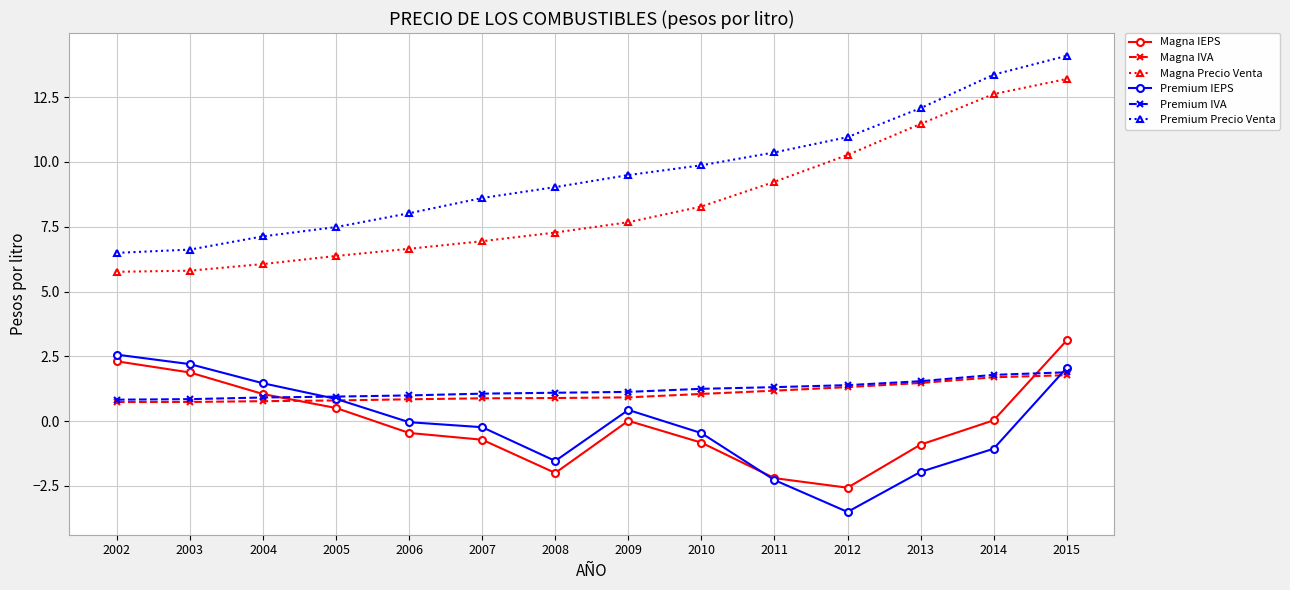

How many times do Magna IVA and Premium IEPS cross each other?

2